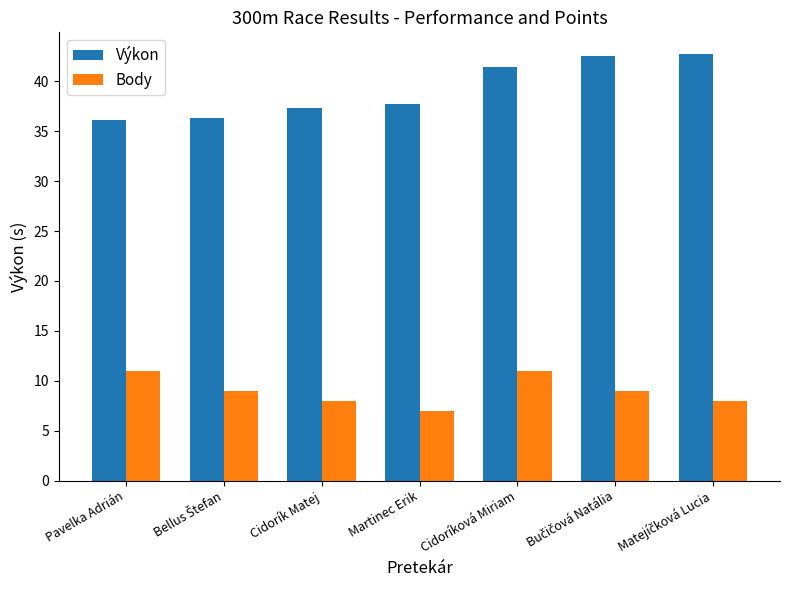

What is the sum of all Body values?

63.0